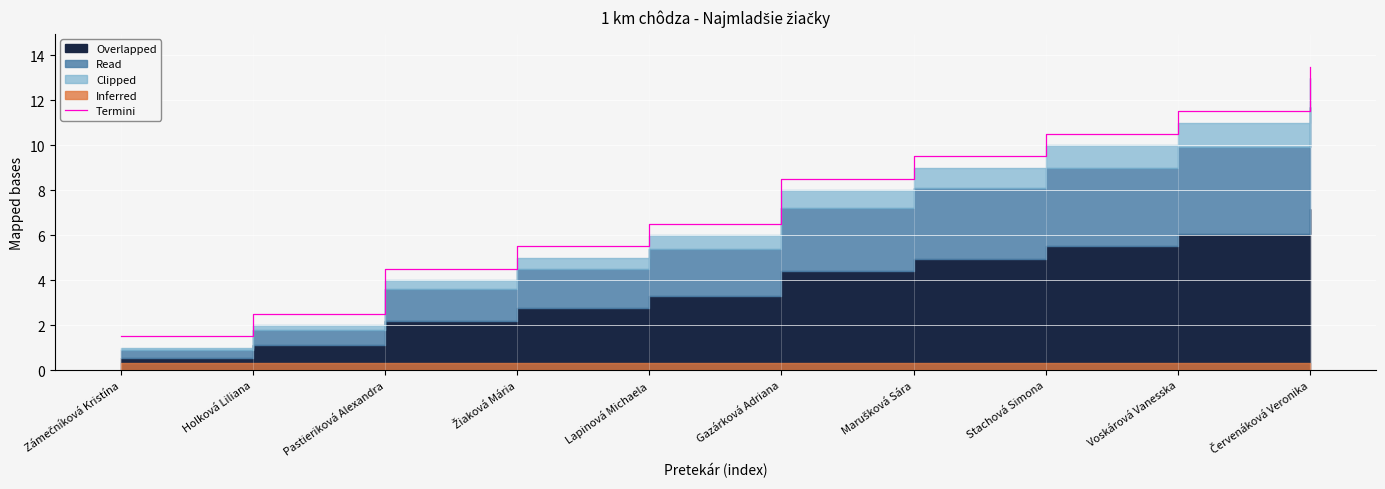

What is the maximum value for Termini?

13.5